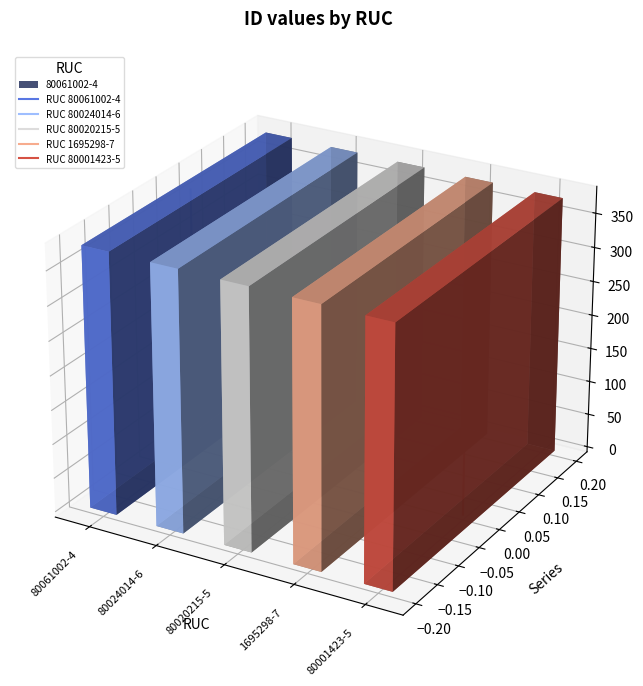

At which label does RUC 80024014-6 reach its minimum?

80061002-4